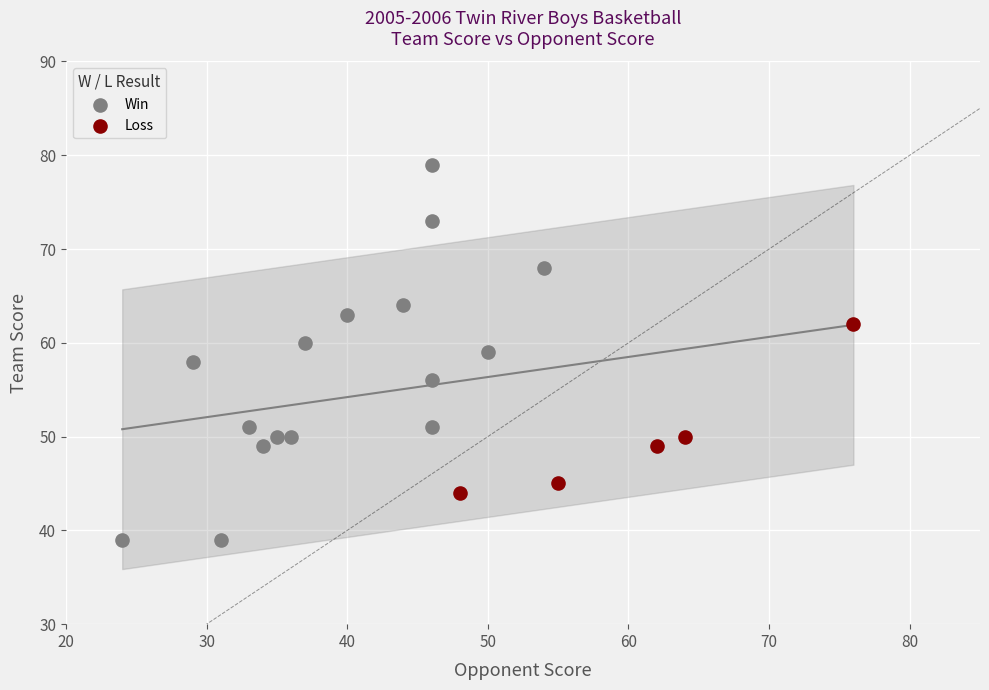

Which series has the largest Y range (max minus min)?

Win